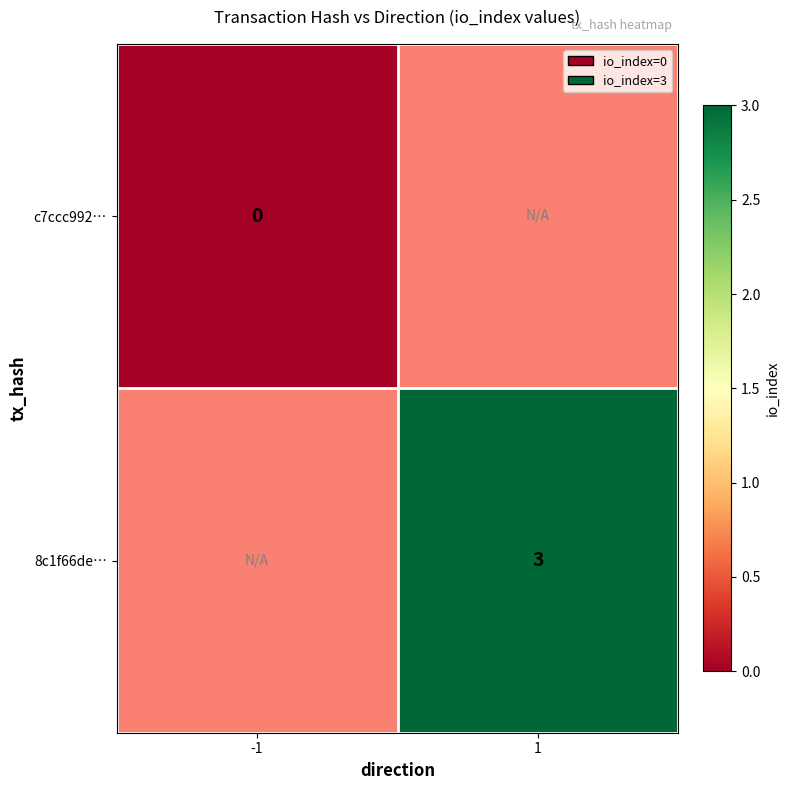

Which has a higher value, -1 or 1?

1